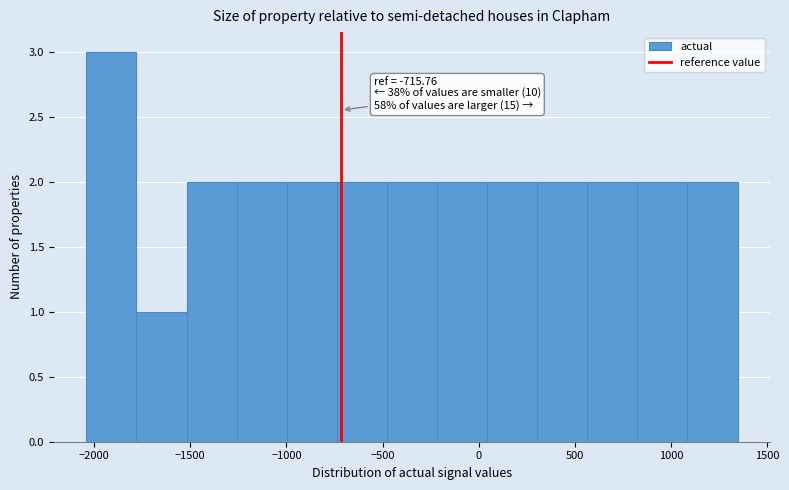

Which range on the x-axis has the tallest bar?

-2050 to -1800